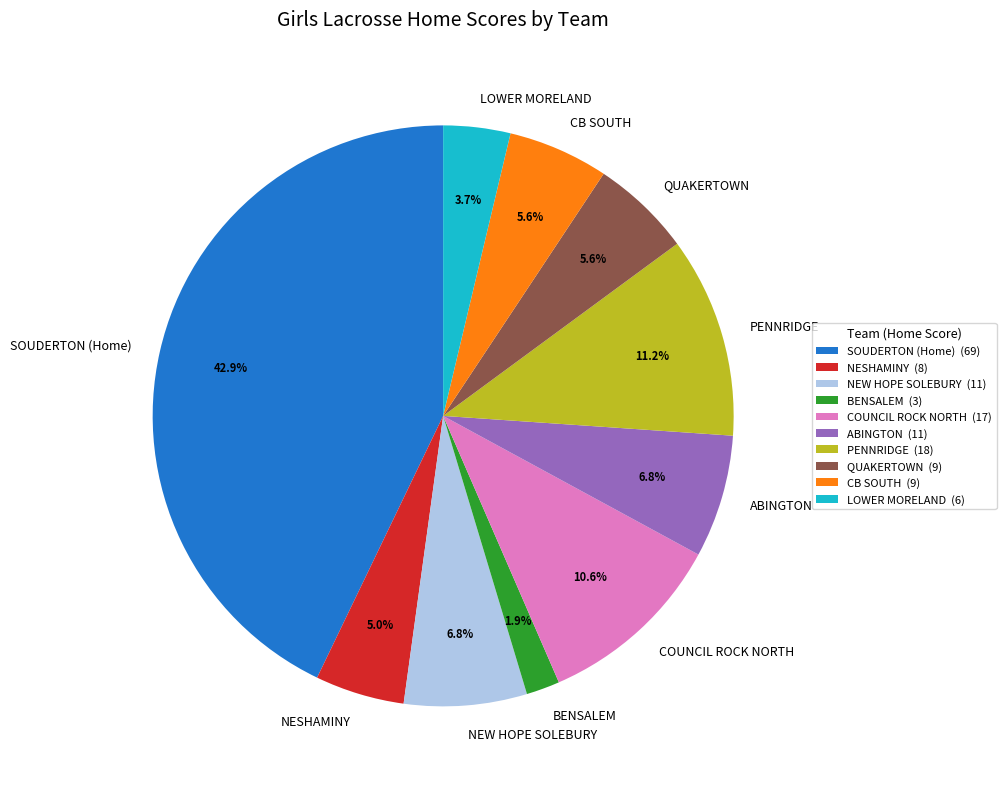

Do NEW HOPE SOLEBURY and LOWER MORELAND together represent more than half of the pie?

No